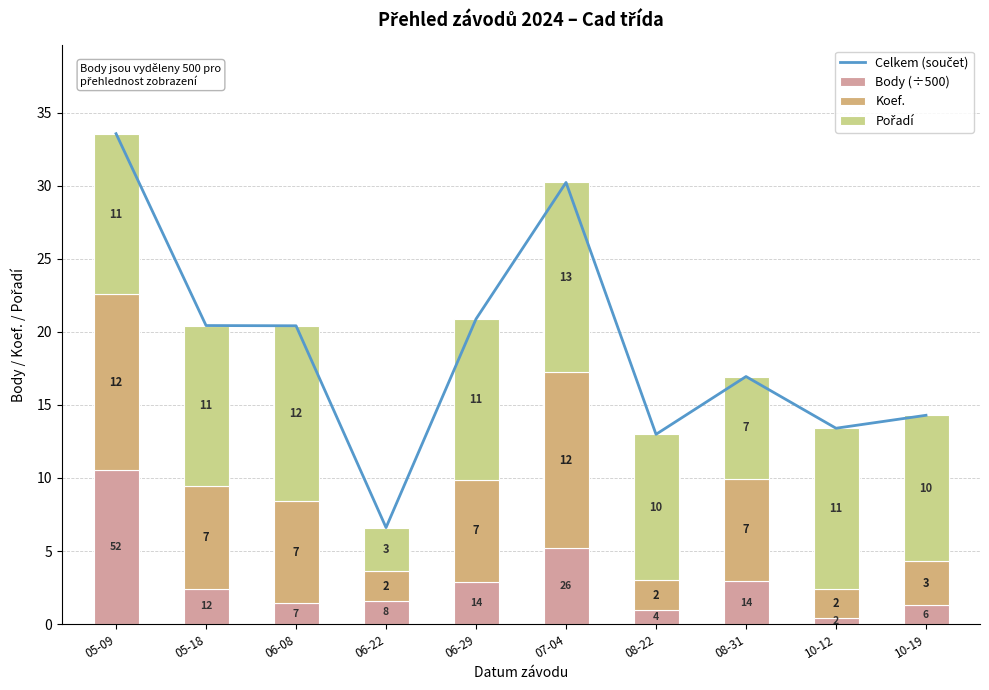

What is the lowest value of the Pořadí series?

3.0